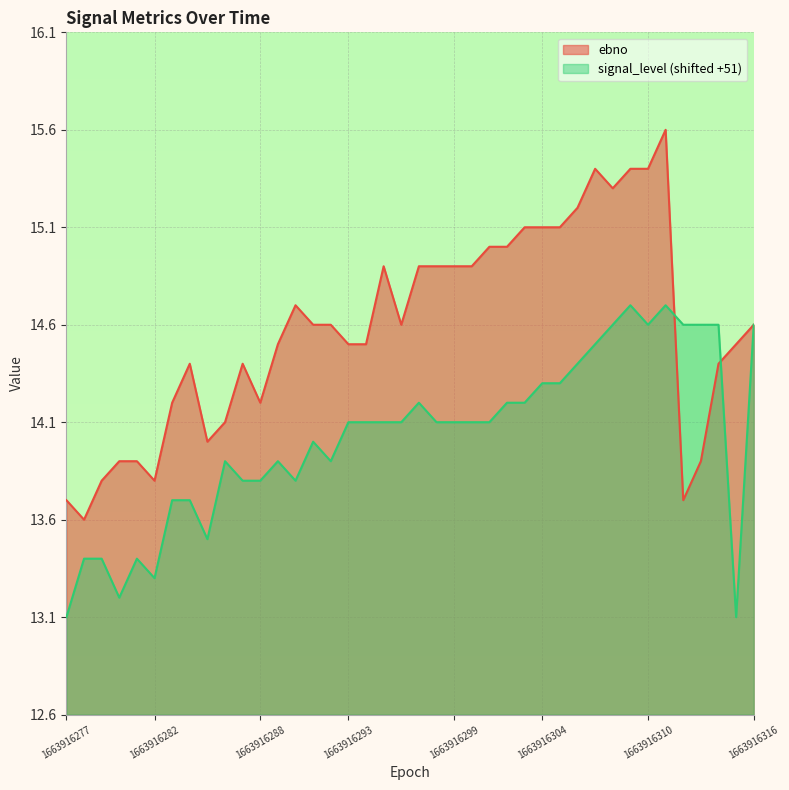

What is the greatest value displayed?

15.6